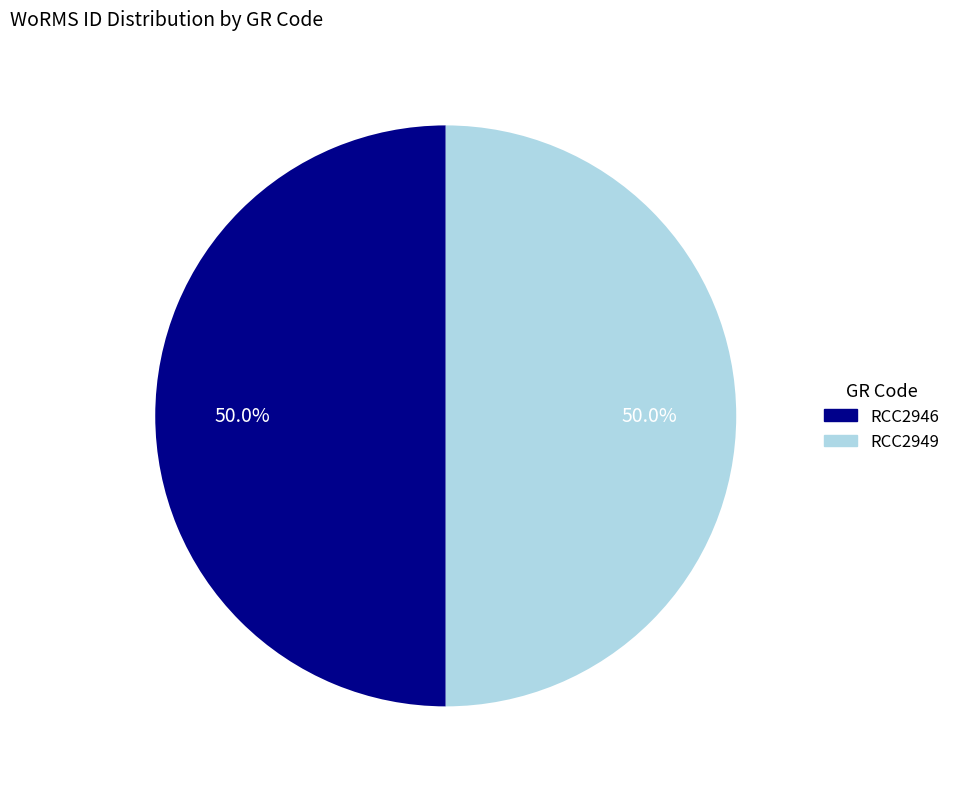

Approximately how many times larger is the value at RCC2949 compared to RCC2946?

1.0